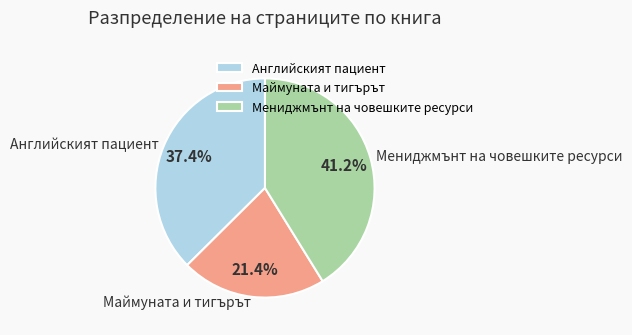

Combined, what portion of the pie is Мениджмънт на човешките ресурси and Английският пациент?

78.6%